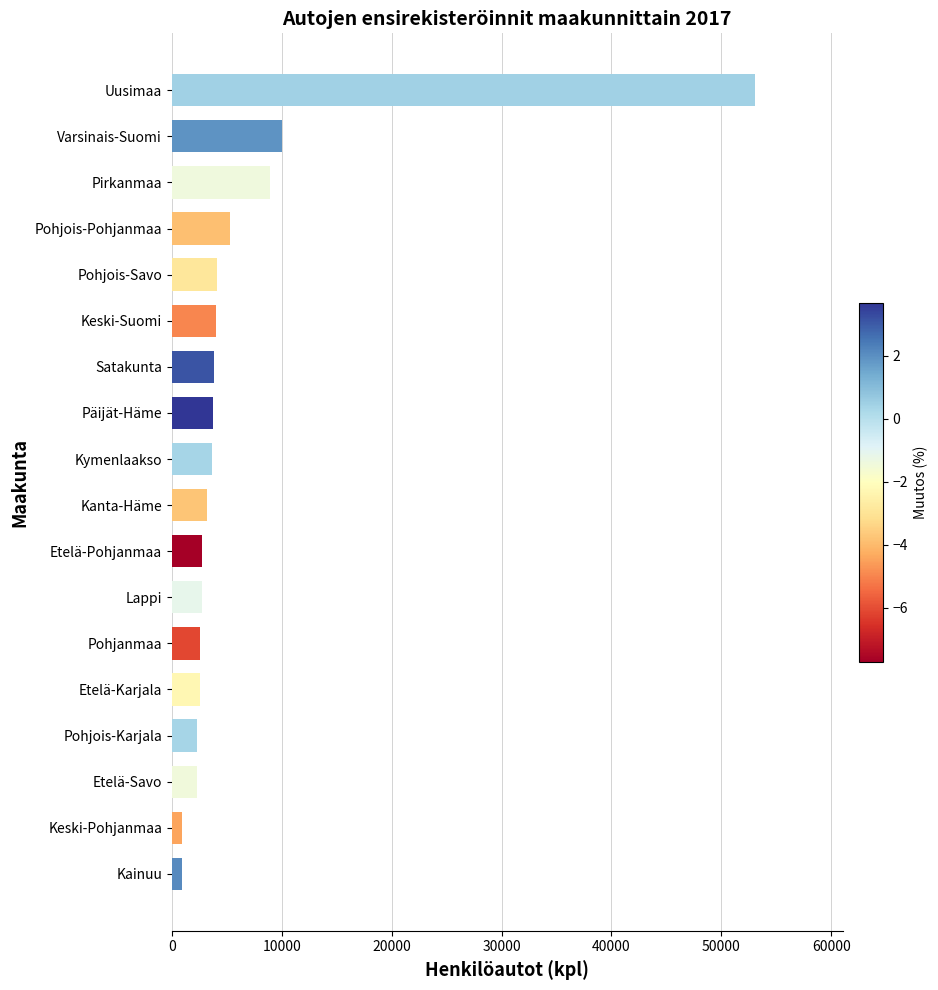

How many values are below 3646?

9